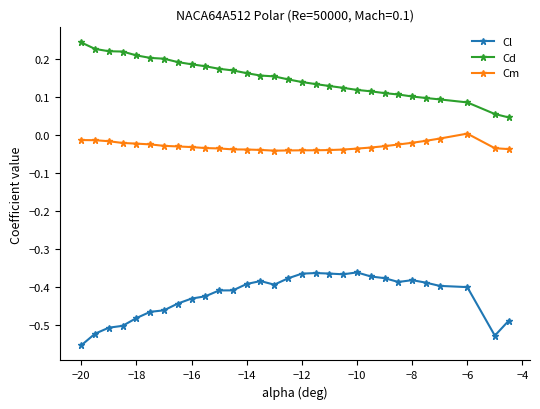

List the series in order of their overall mean, lowest first.

Cl, Cm, Cd